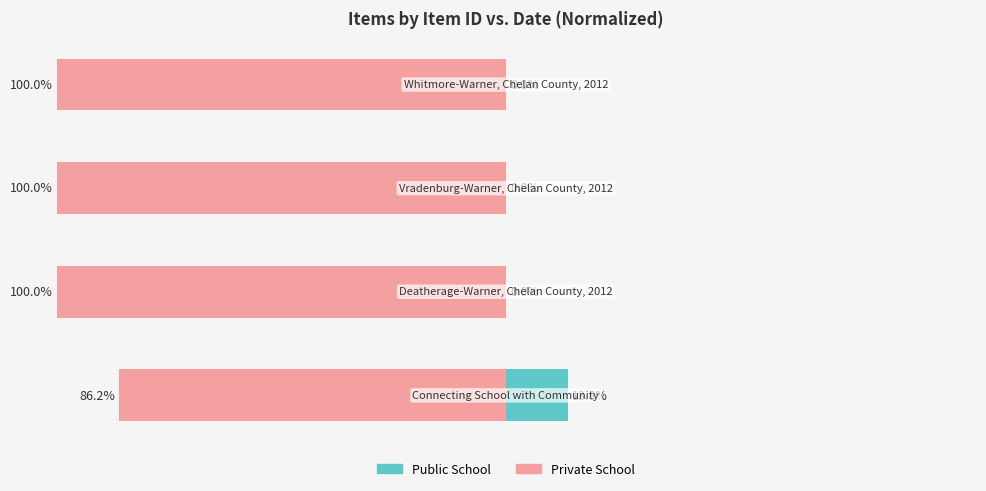

What is the smallest value displayed?

-100.0